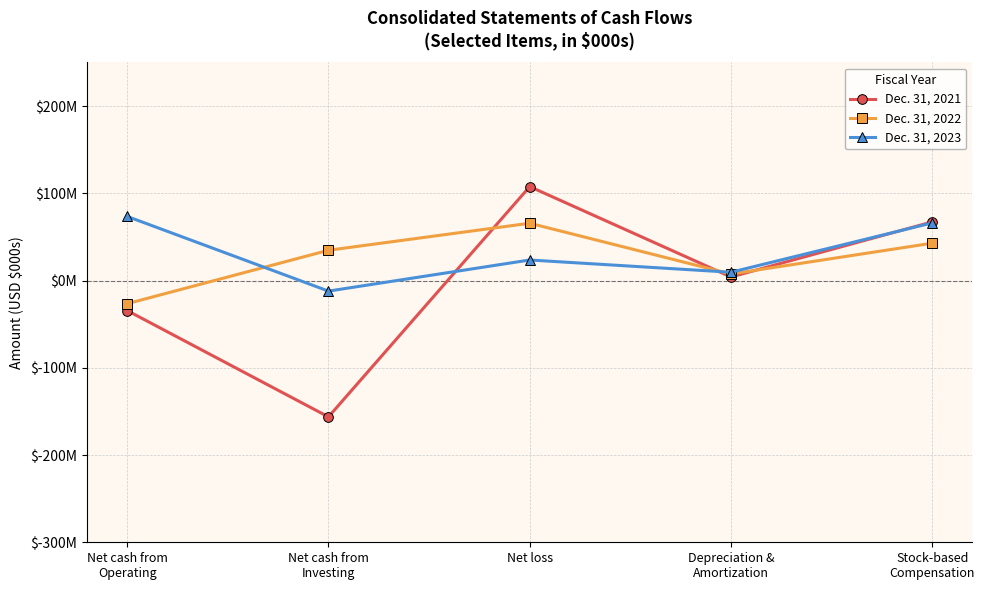

What are all the series names shown in the legend?

Dec. 31, 2021, Dec. 31, 2022, Dec. 31, 2023